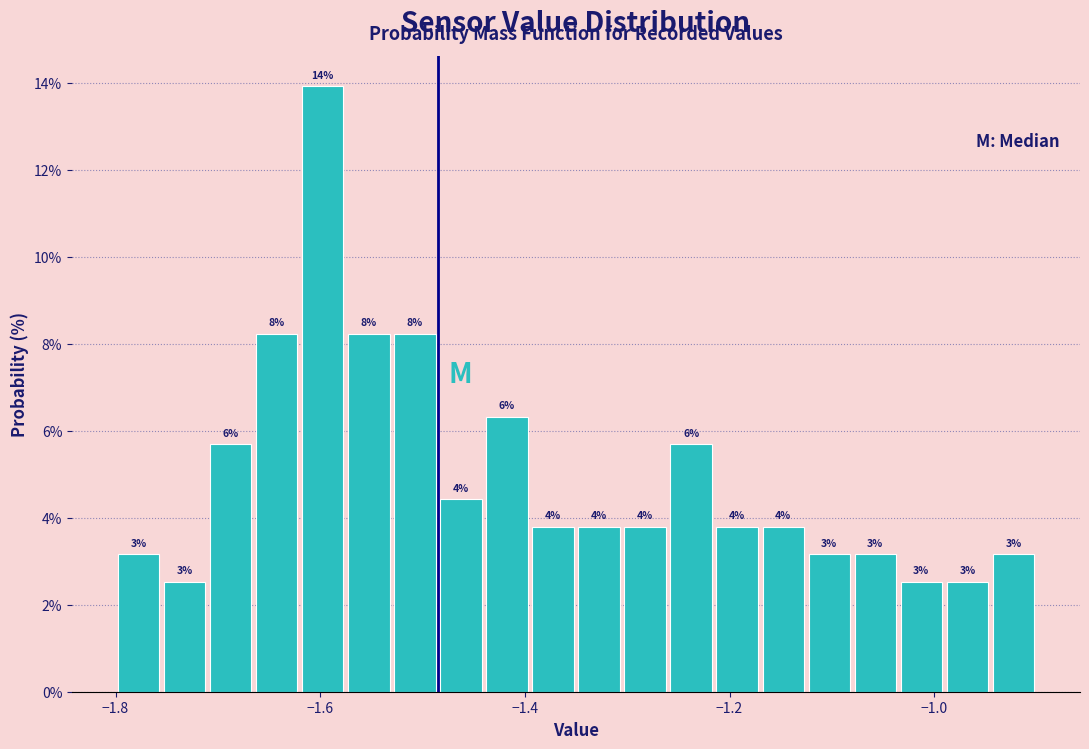

Read against the x-axis, roughly where is the centre of the tallest bar?

-1.60